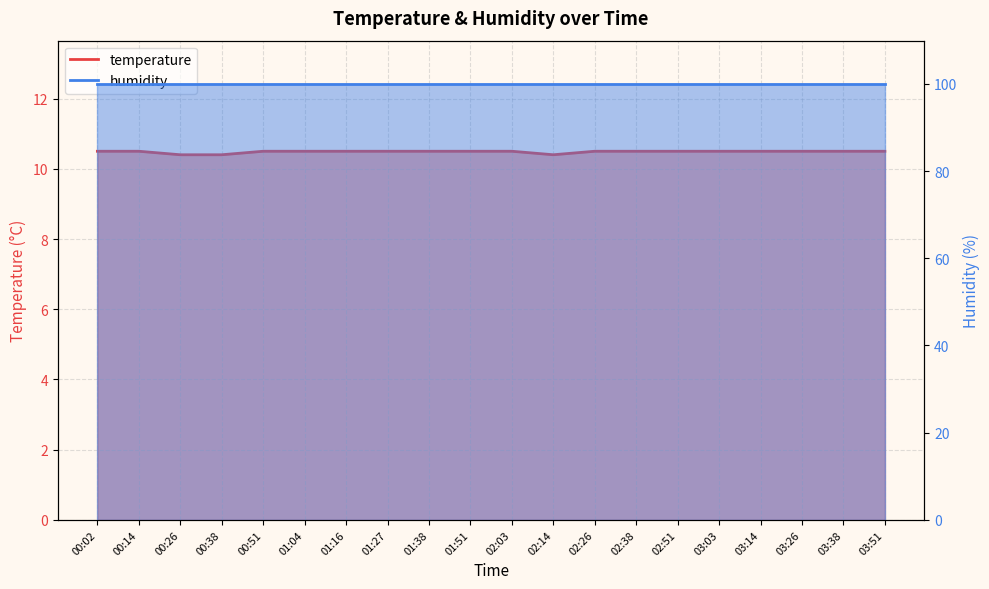

What is the label of the 1st point from the left?

00:02